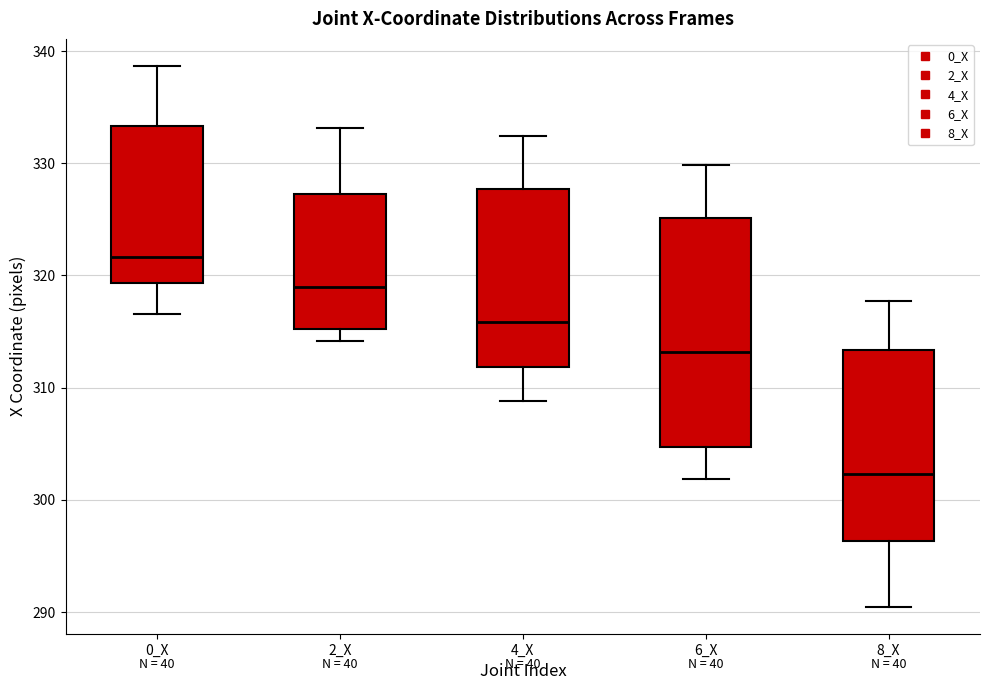

Which box is the tallest, from its lower edge to its upper edge?

6_X